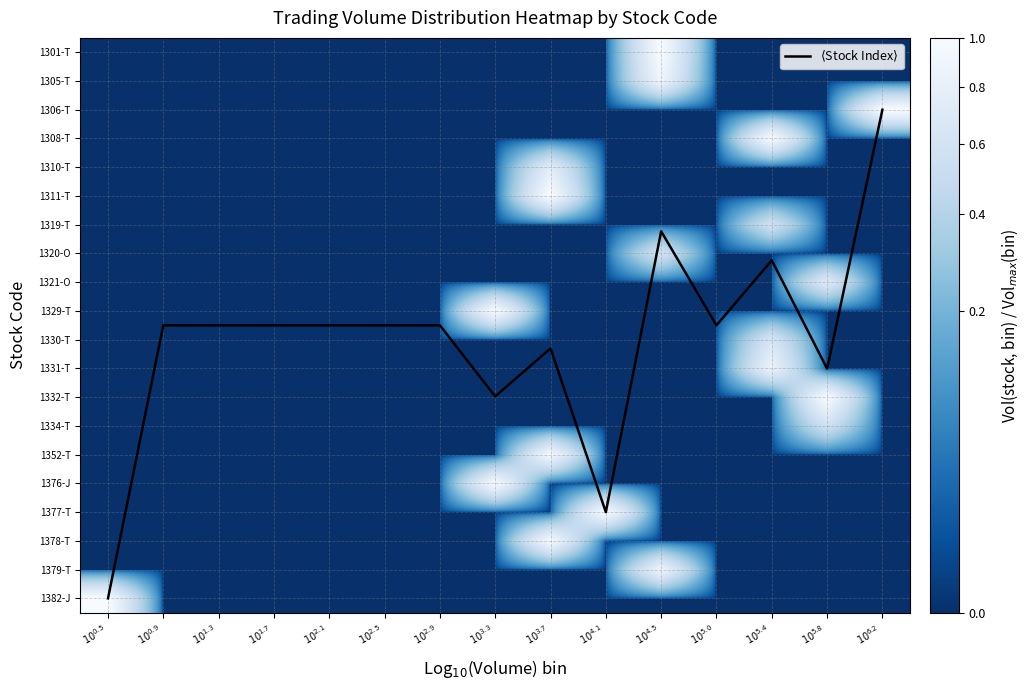

What is the highest value of the 1301-T series?

1.0